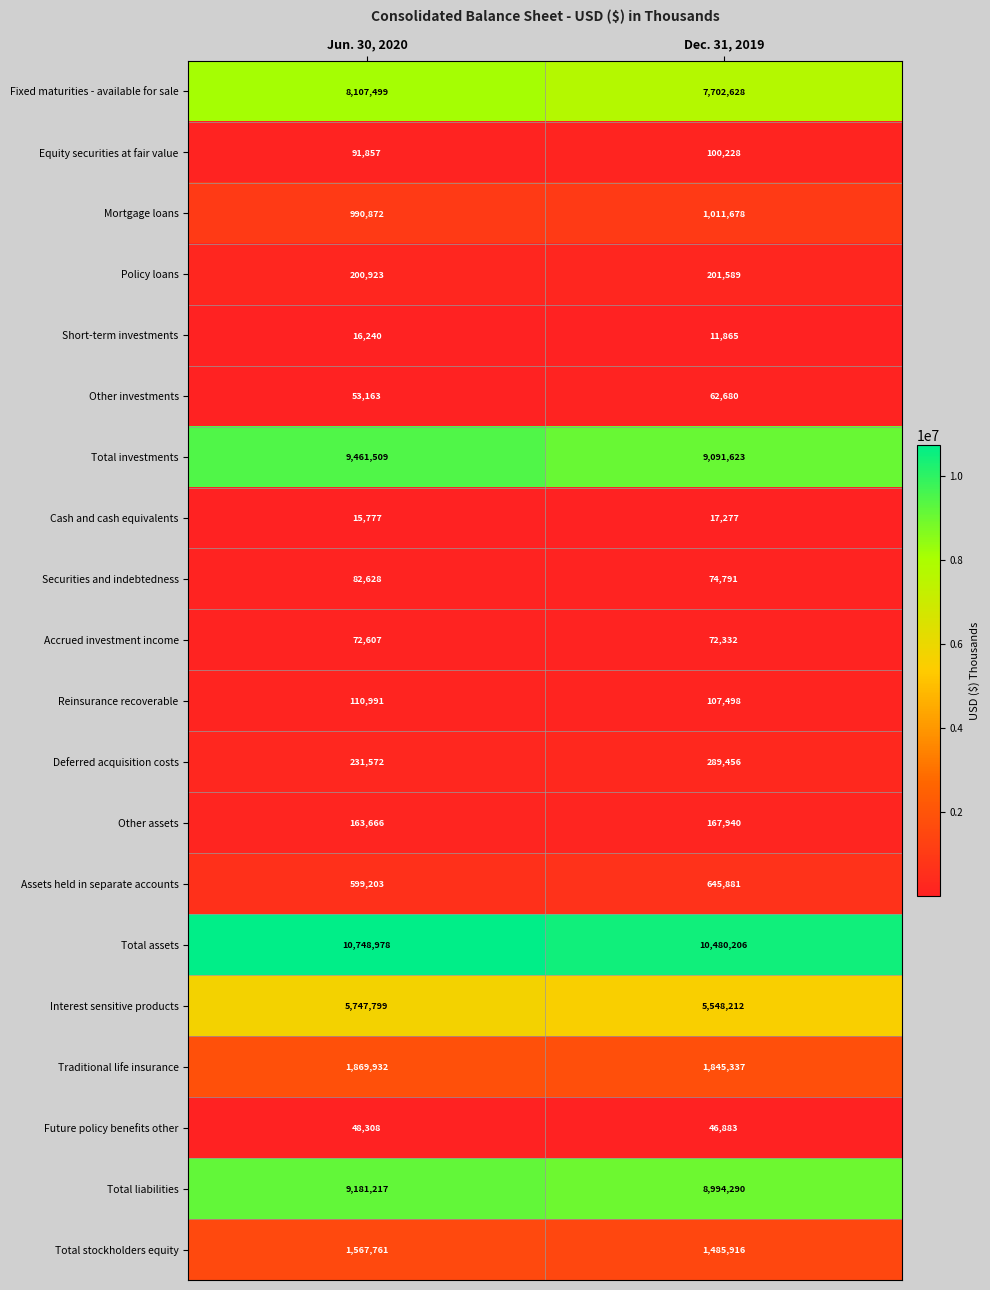

At which label does Equity securities at fair value reach its minimum?

Jun. 30, 2020